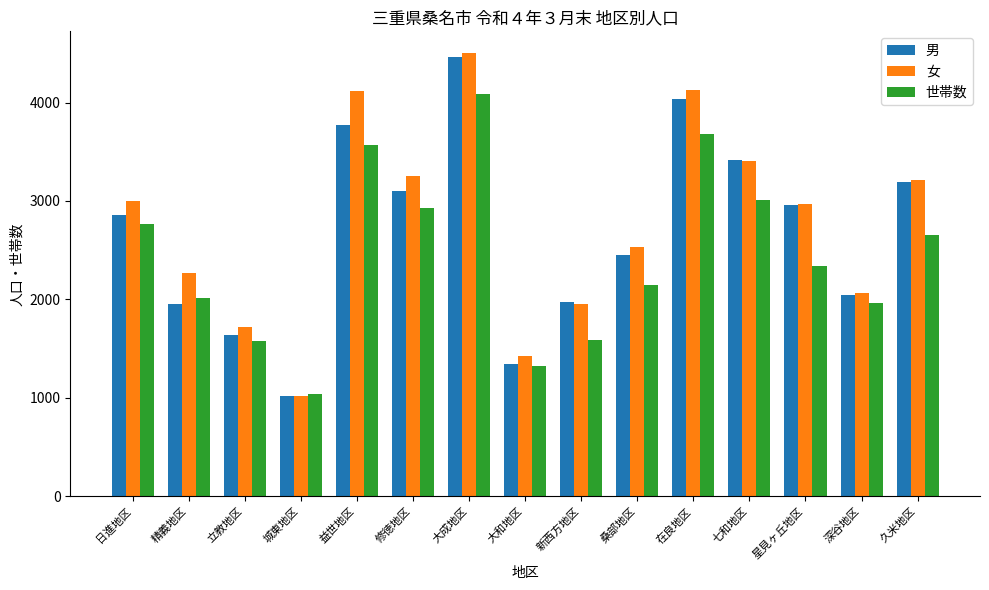

Is the value of 世帯数 at 日進地区 greater than the value of 女 at 修徳地区?

No